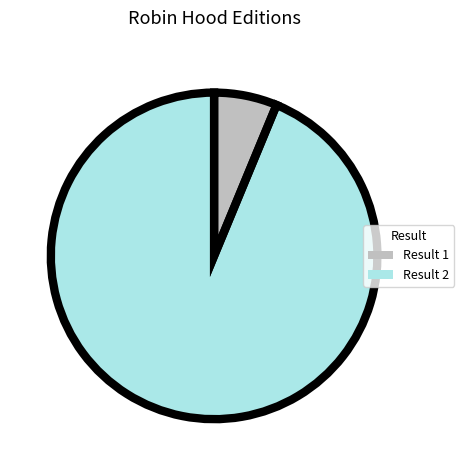

Which category has the smallest portion of the pie?

1